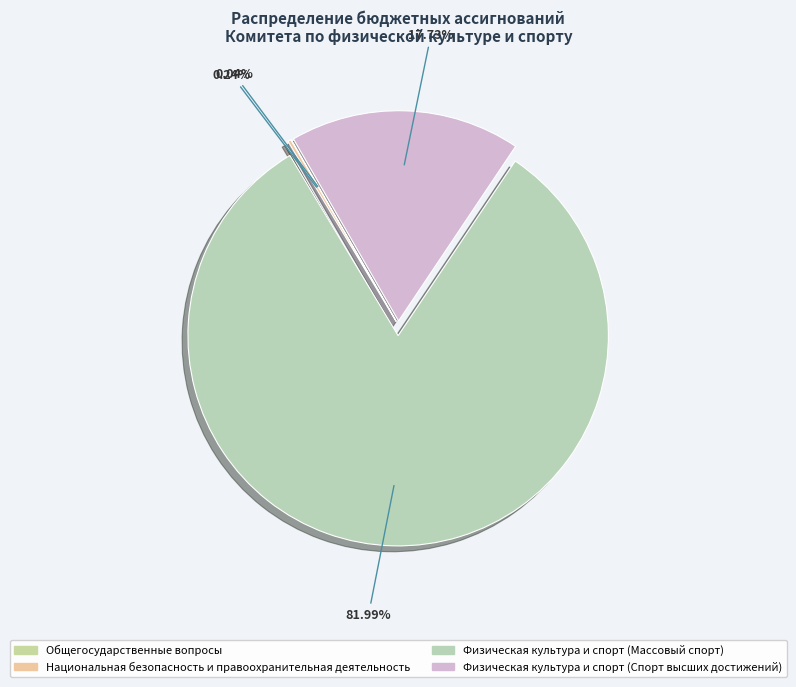

How many segments does this pie chart have?

4